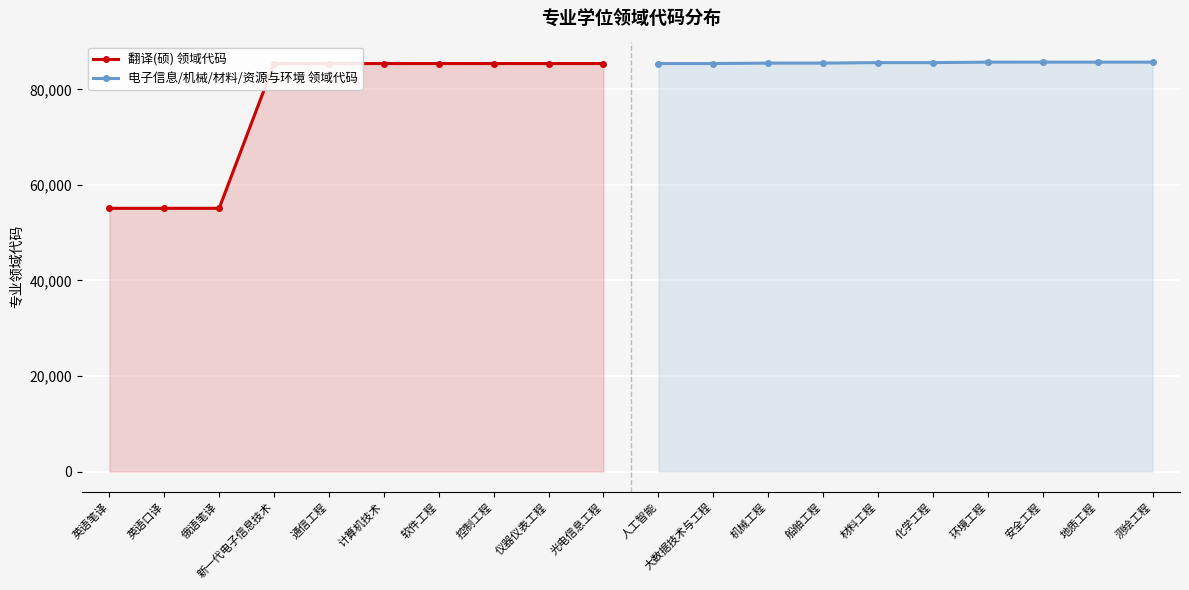

True or false: 翻译(硕) 领域代码 has a value of 85401 at 新一代电子信息技术.

True